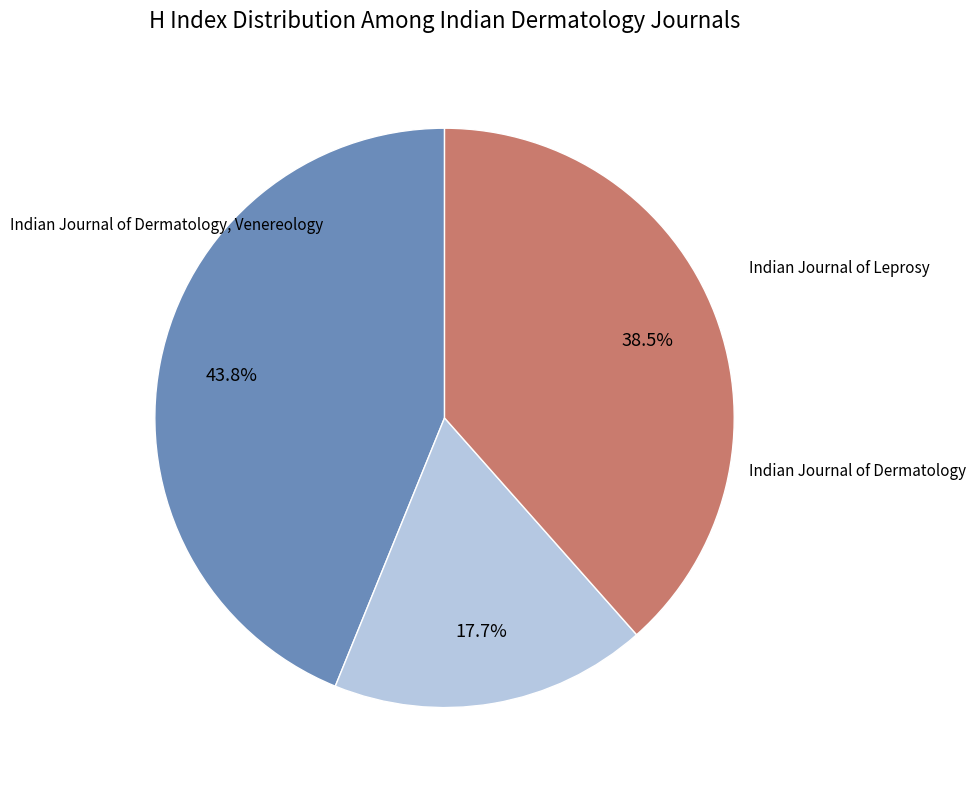

What percentage do Indian Journal of Dermatology, Venereology and Indian Journal of Leprosy together represent?

61.5%